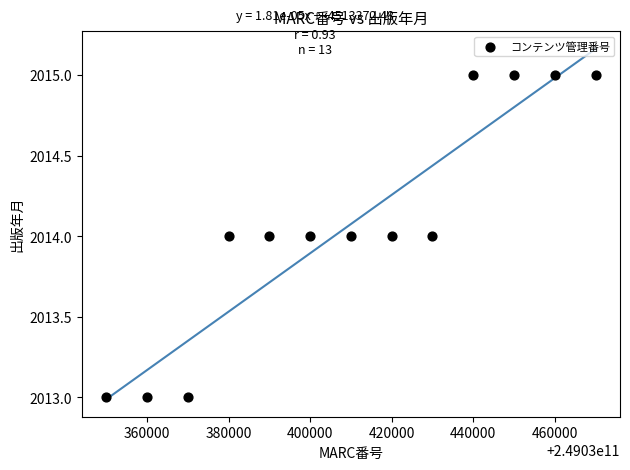

What is the range of X values (max minus min)?

120000